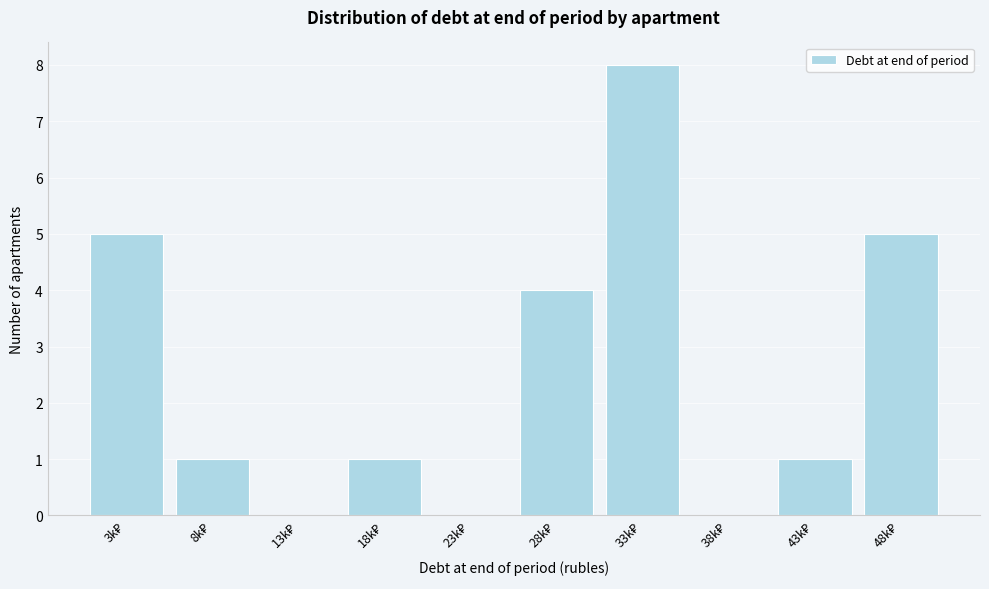

What is the sum of all values?

25